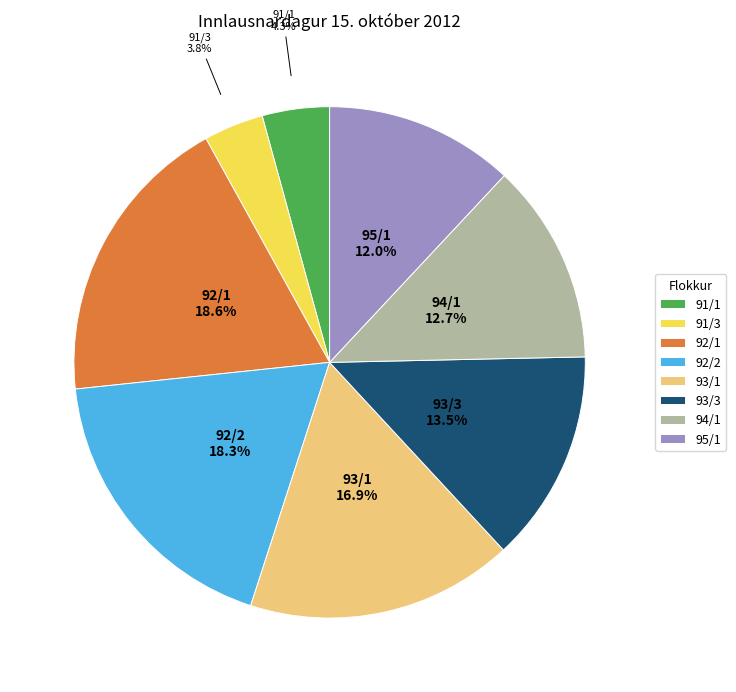

Approximately how many times larger is the value at 93/1 compared to 94/1?

1.3